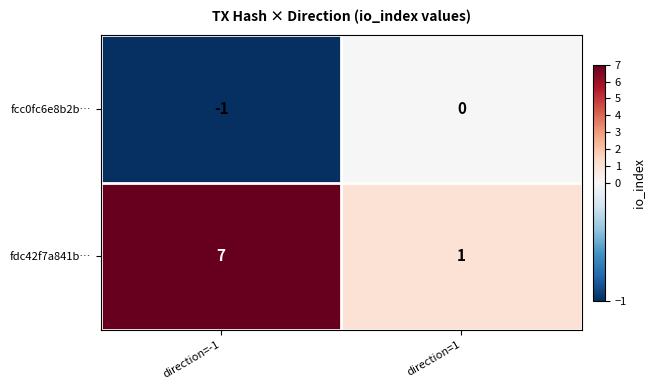

List the series in order of their peak value, lowest first.

fcc0fc6e8b2b…, fdc42f7a841b…